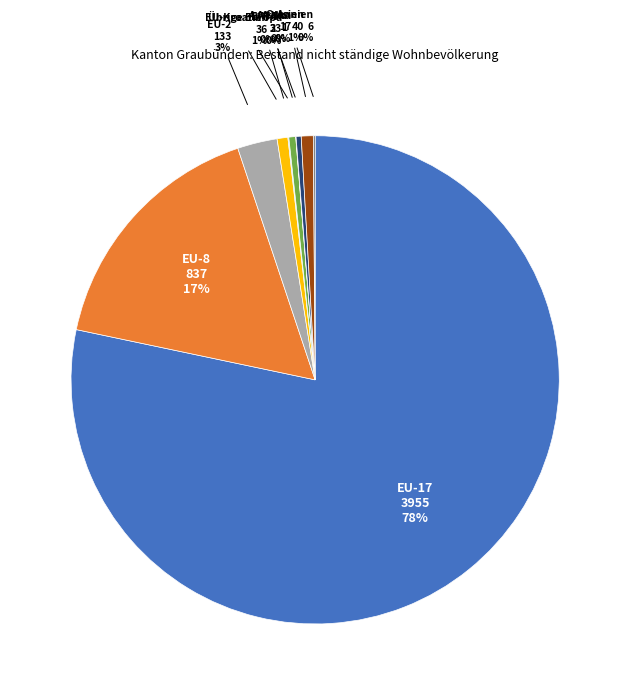

Does any single category account for the majority?

Yes